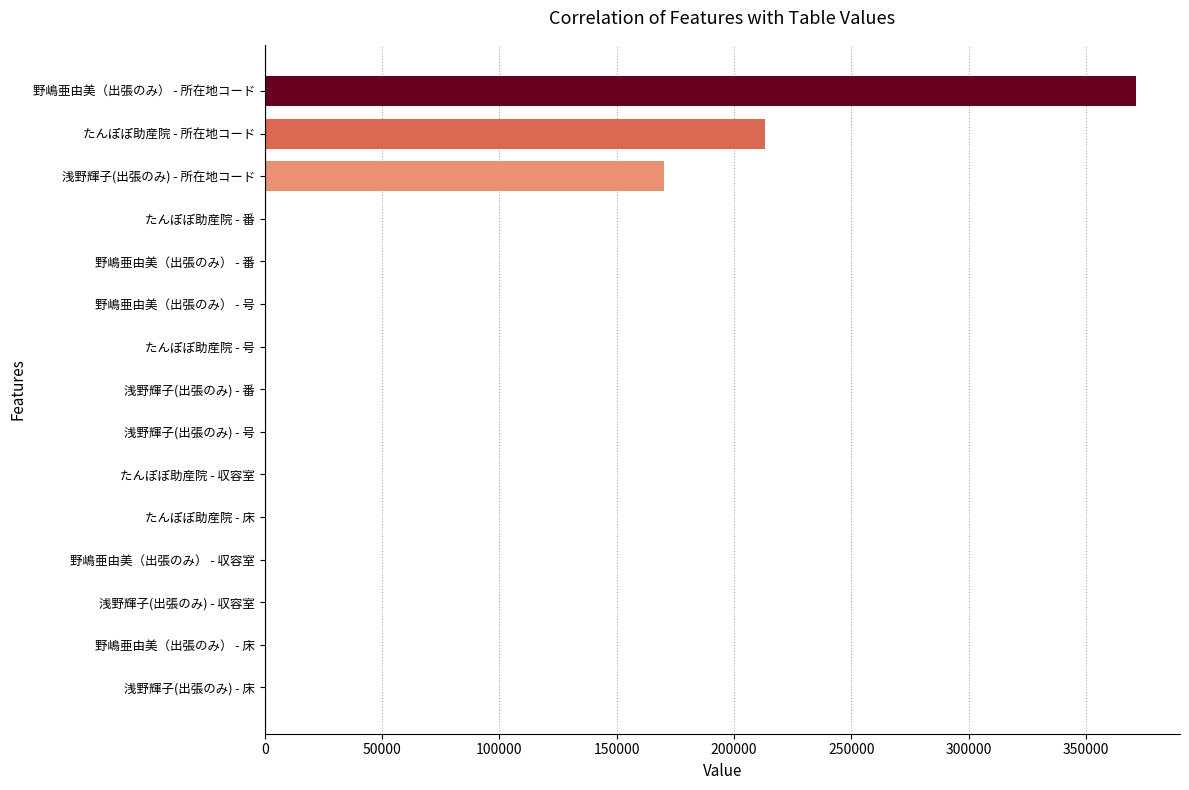

What is the greatest value displayed?

371414